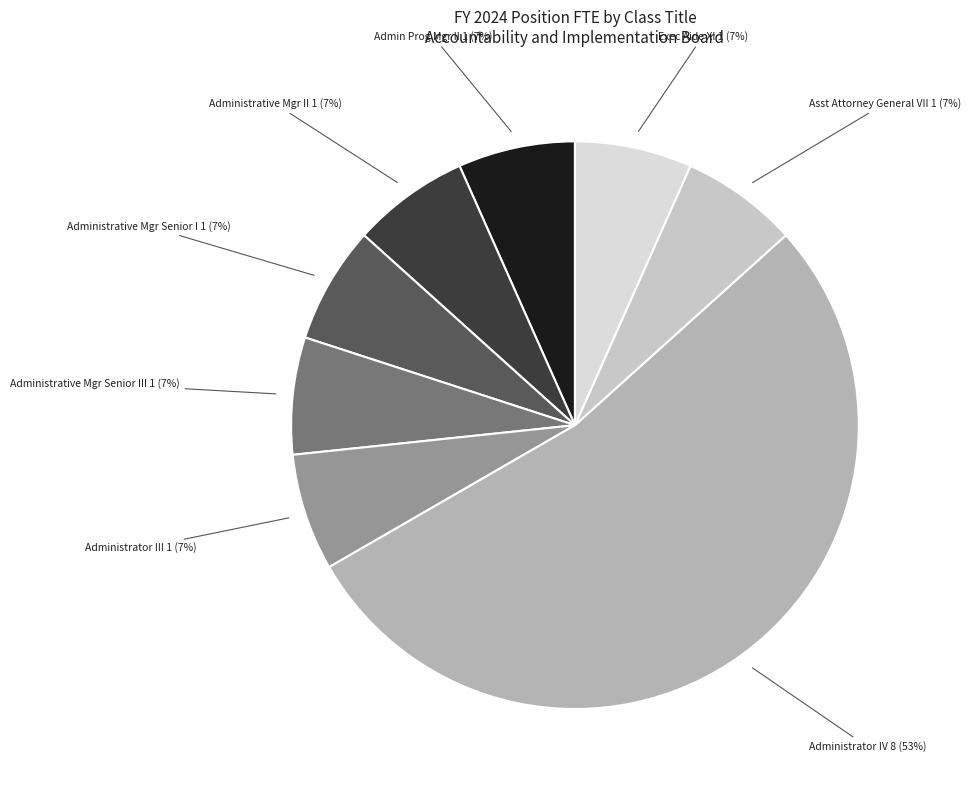

To the nearest percent, what is the average slice percentage?

12%